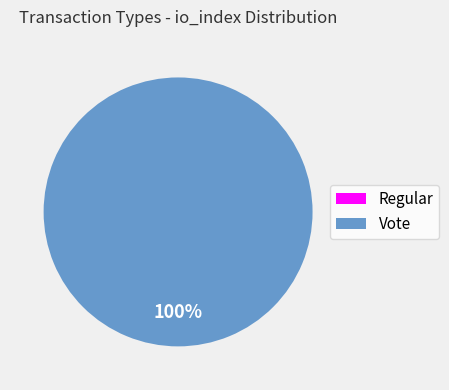

Between Regular and Vote, which is larger?

Vote